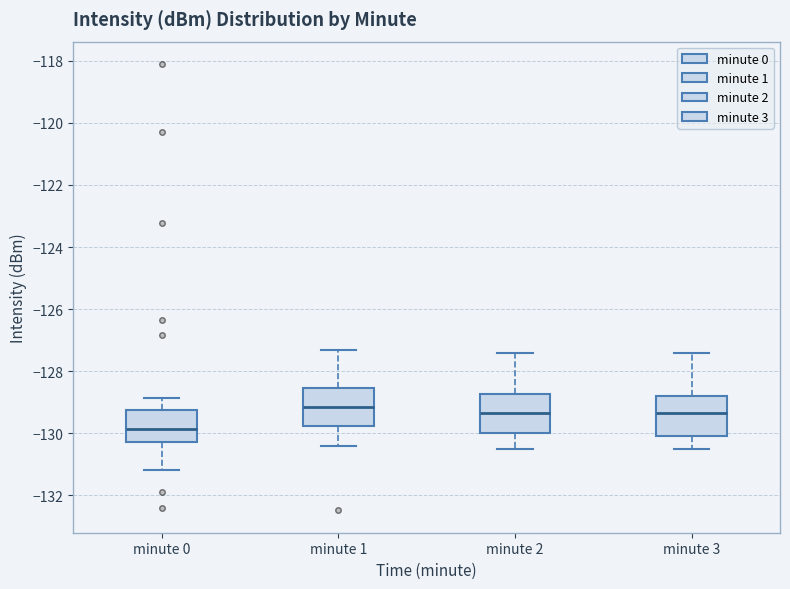

Where is the upper edge of the box for minute 3 on the y-axis? The values are not printed on the chart, so give them approximately, as read against the axis.

-128.8